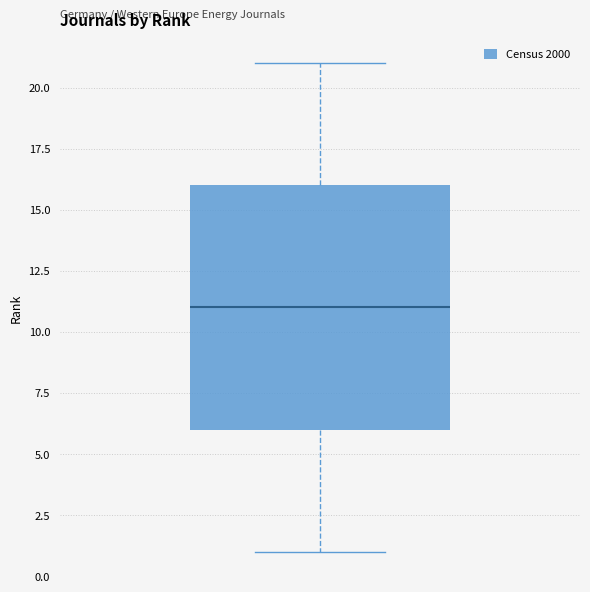

Where is the lower edge of the box on the y-axis? The values are not printed on the chart, so give them approximately, as read against the axis.

6